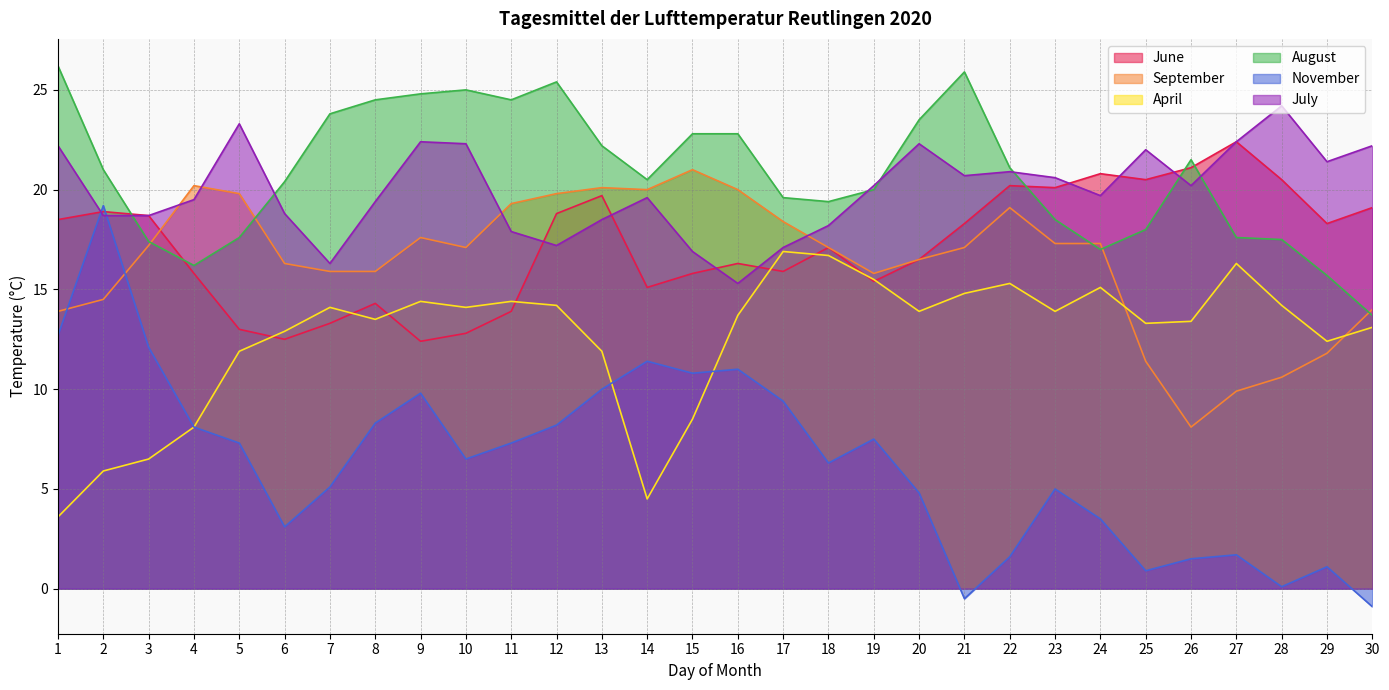

Between 2 and 18, which series saw the biggest shift?

November